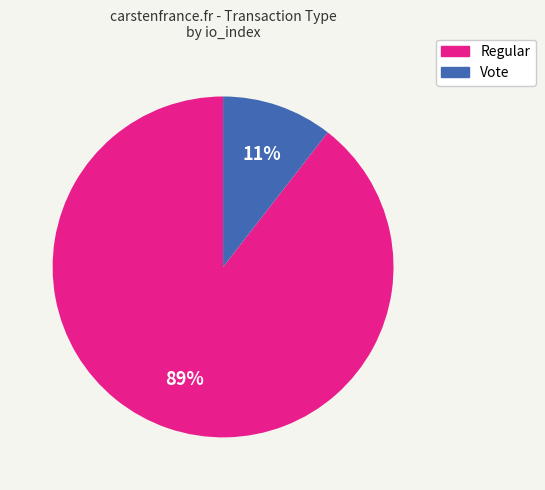

The Vote slice represents 11% of the pie. True or false?

True